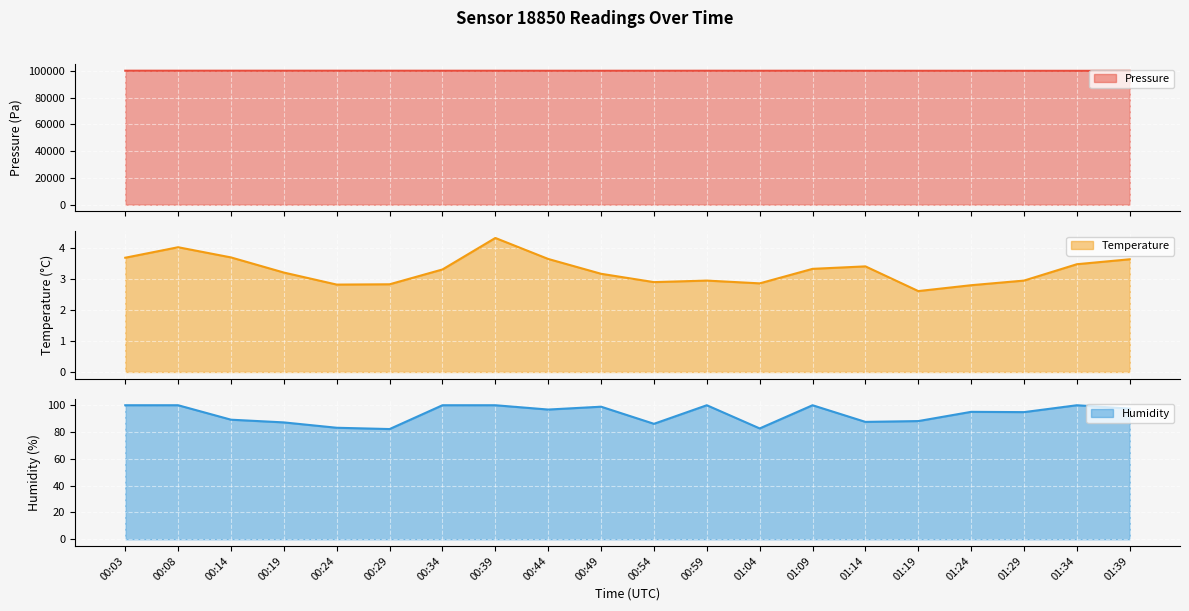

Reading right to left, transcribe all the data shown in this chart.

pressure: 99954.3	99950.6	99965.4	99969.3	99977.8	99982.6	100002.2	99996.8	100005.7	99995.1	99994.7	99990.0	100003.4	100009.8	100021.6	100025.4	100022.5	100026.7	100024.9	100030.5
temperature: 3.6	3.5	3.0	2.8	2.6	3.4	3.3	2.9	3.0	2.9	3.2	3.7	4.3	3.3	2.8	2.8	3.2	3.7	4.0	3.7
humidity: 97.4	100.0	94.9	95.1	88.2	87.6	100.0	82.7	100.0	86.1	98.9	96.8	100.0	100.0	82.2	83.2	87.2	89.2	100.0	100.0